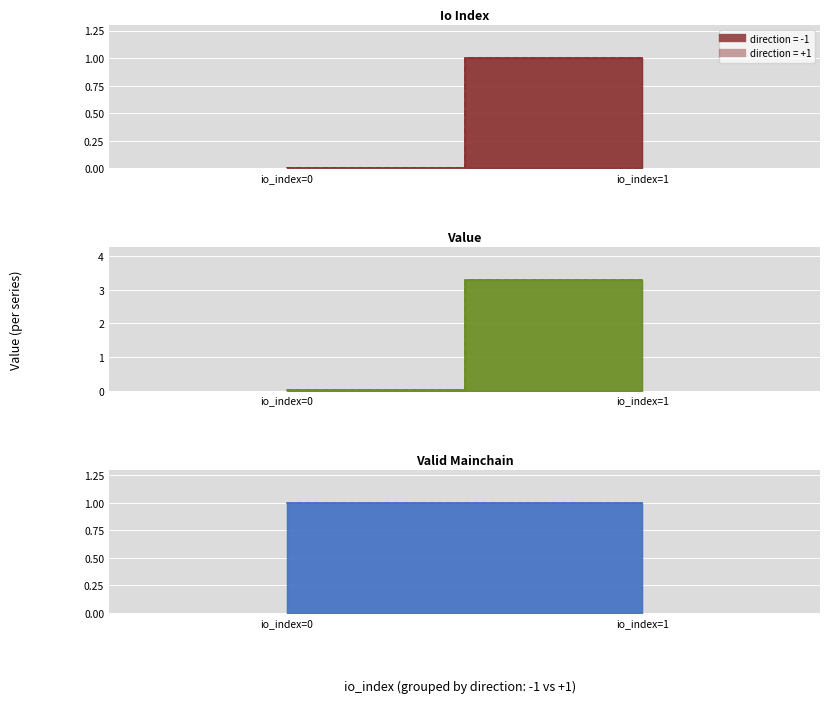

Is this an area chart (filled region under the line)?

No